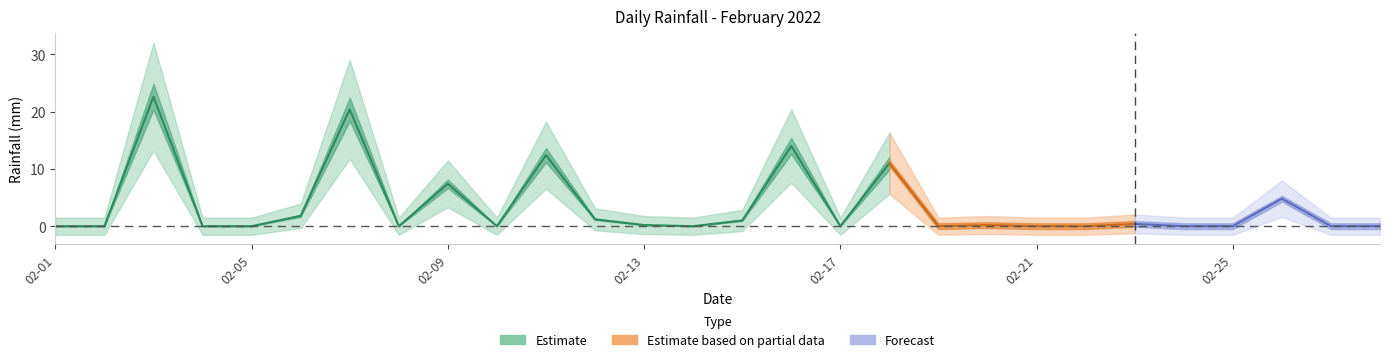

True or false: there are more than 2 points higher than both neighbors.

True